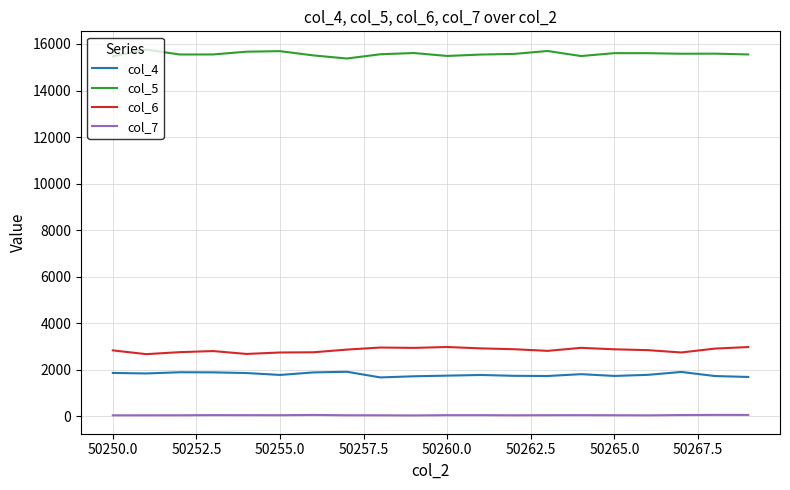

Rank the series by their maximum value, from lowest to highest.

col_7, col_4, col_6, col_5